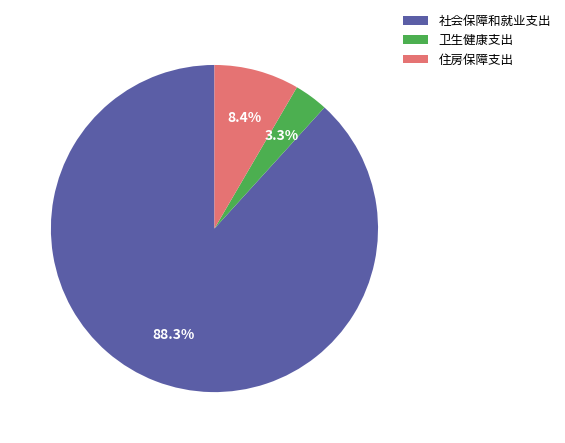

Which has a higher value, 社会保障和就业支出 or 住房保障支出?

社会保障和就业支出